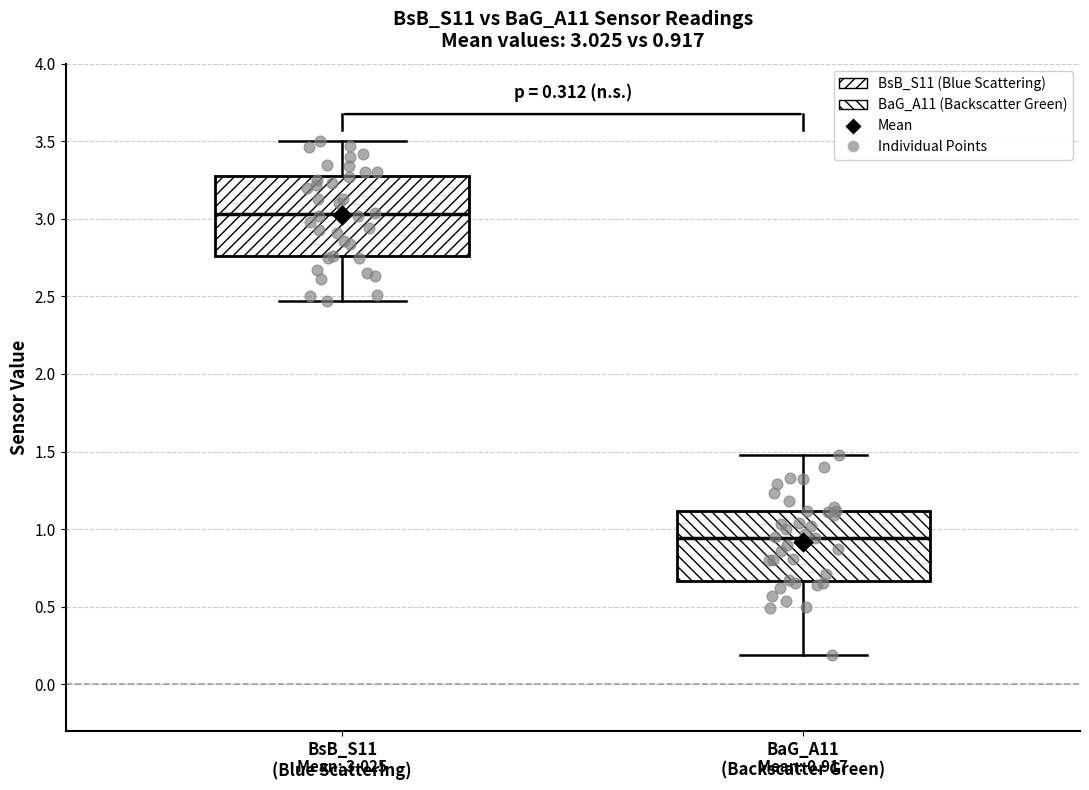

Which box's median line is the lowest?

BaG_A11 (Backscatter Green)